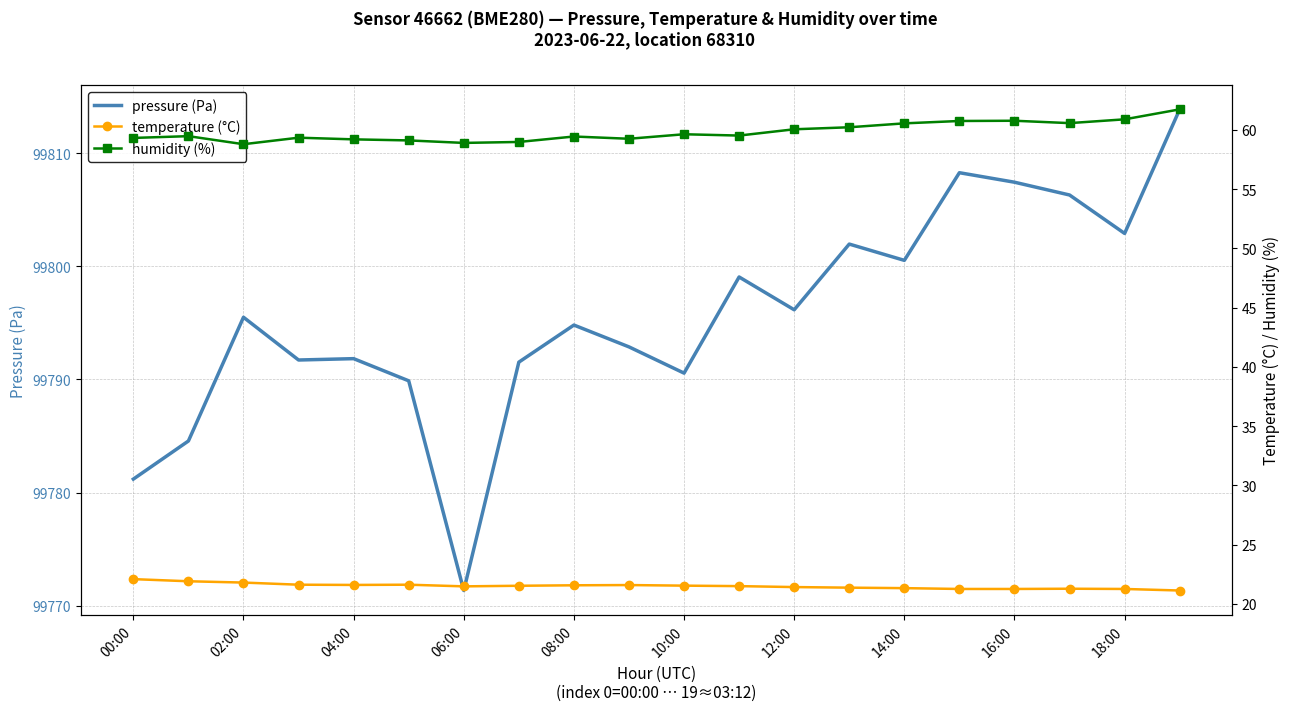

Is it true that pressure (Pa) equals 99795.5 at 02:00?

True